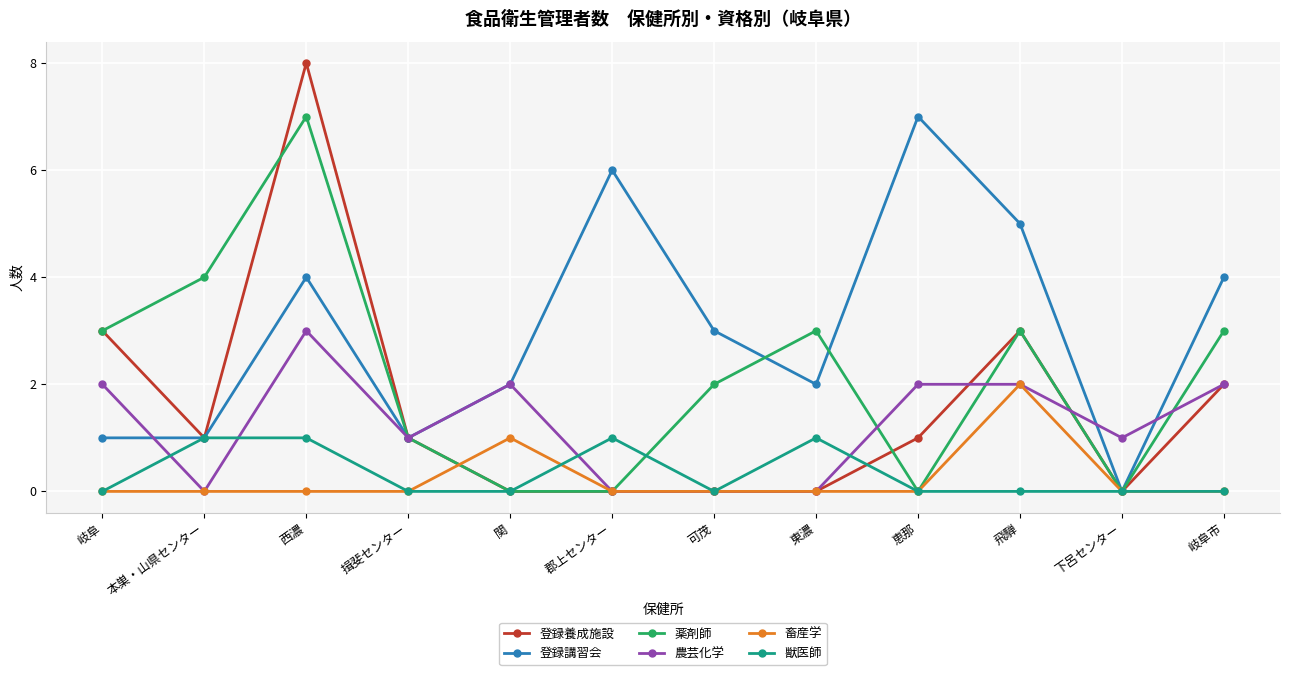

What is the highest value of the 薬剤師 series?

7